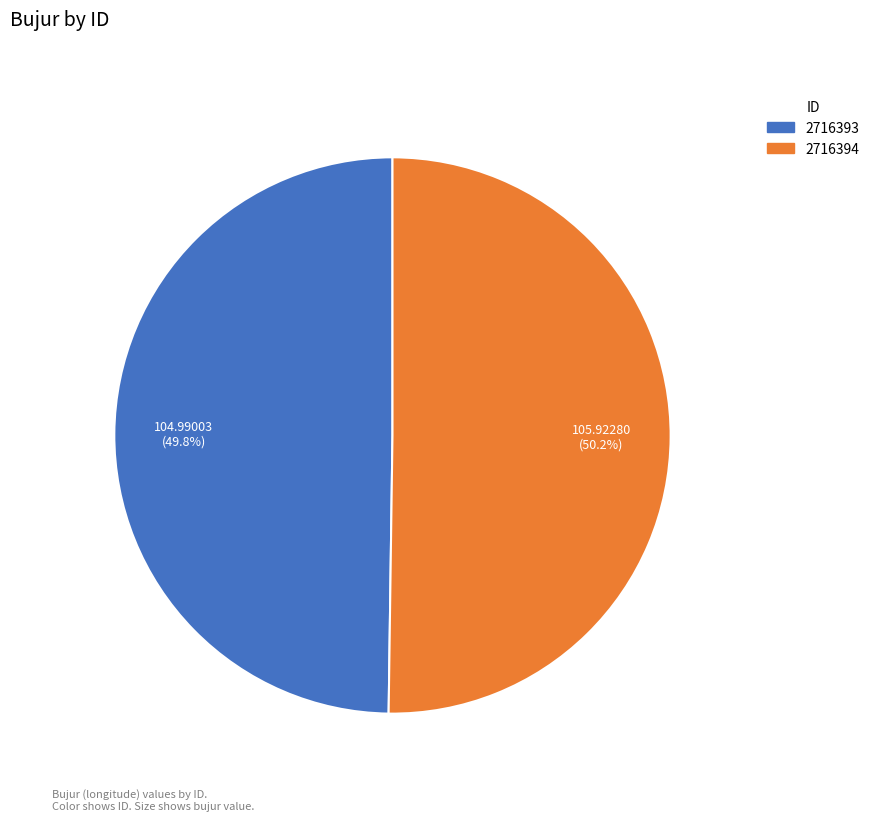

Combined, do 2716393 and 2716394 account for over 50%?

Yes